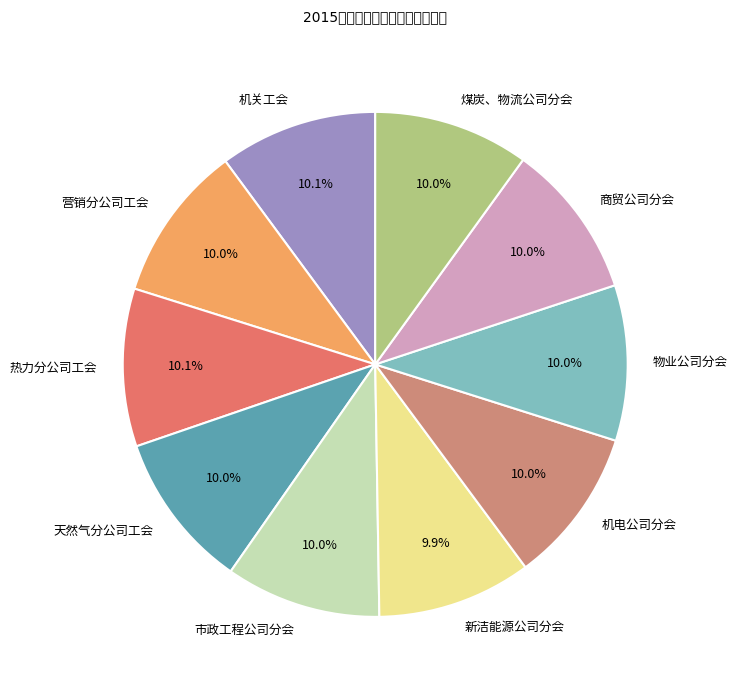

What is the ratio of the value at 营销分公司工会 to the value at 机电公司分会?

1.0